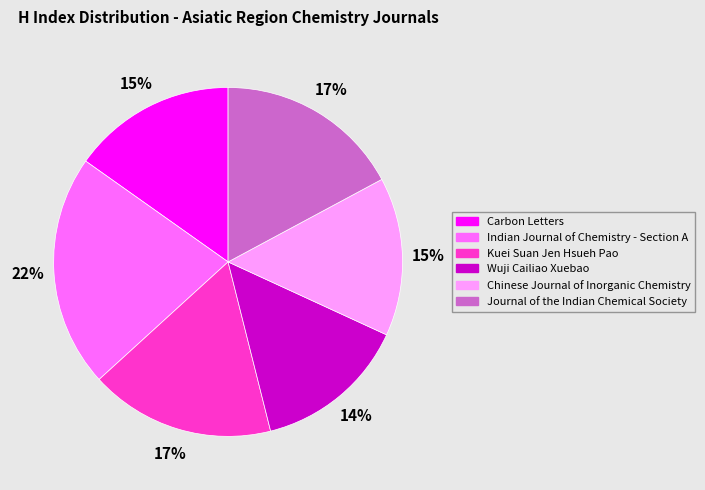

Count the number of slices in the pie.

6